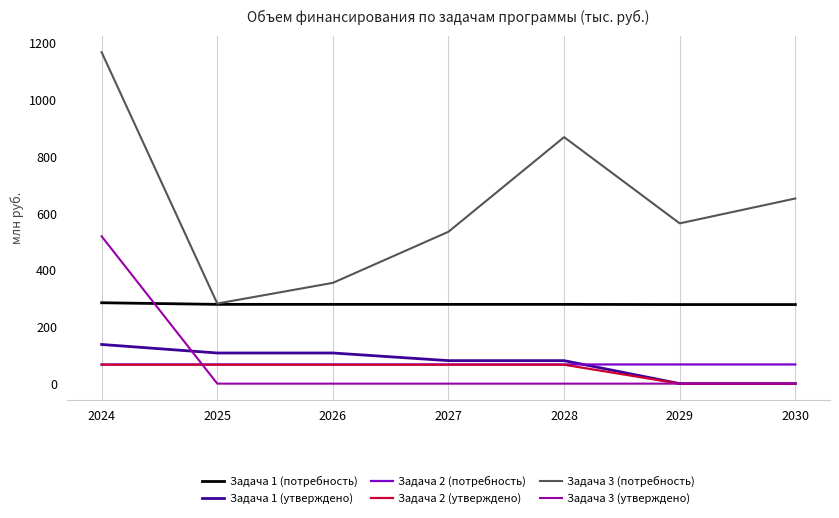

At which category is the sum across all series the highest?

2024